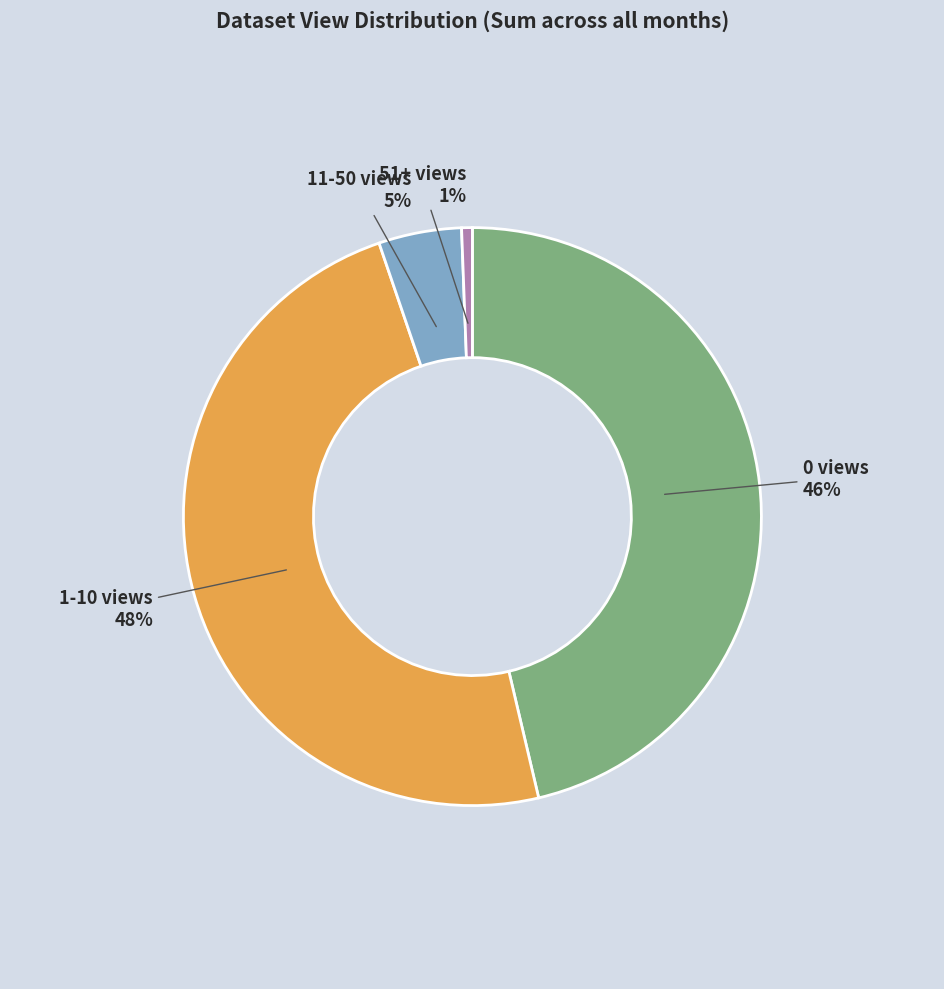

To the nearest percent, what is the average slice percentage?

25%